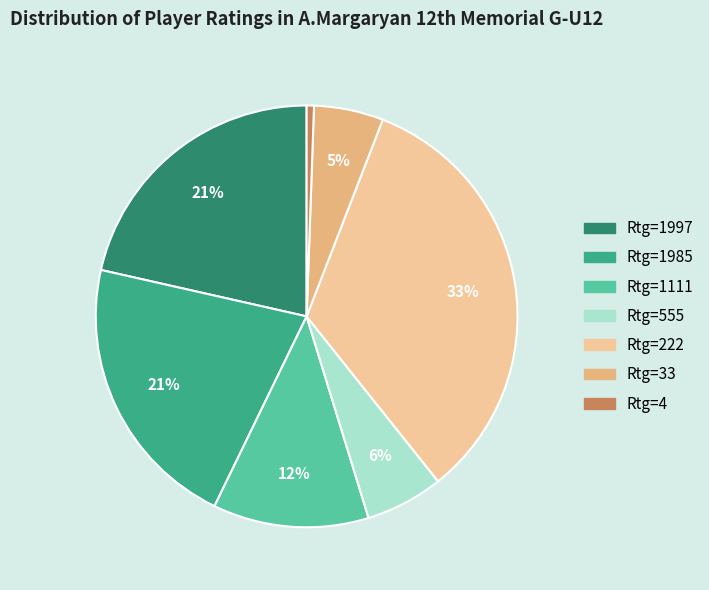

How many slices are in this pie chart?

7